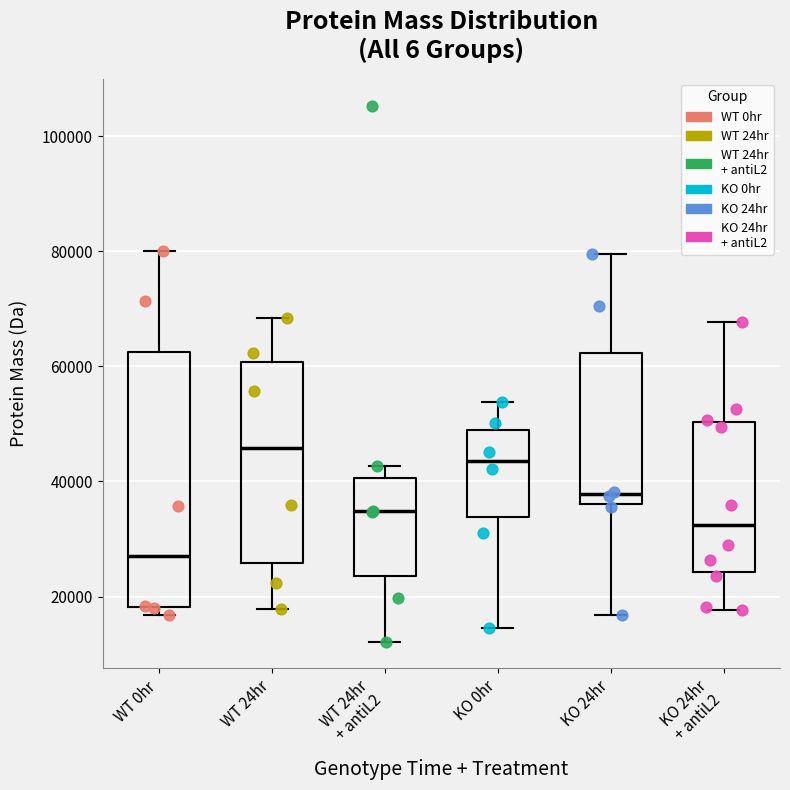

Reading left to right, read every box against the y-axis: the position of its median line, the range the box covers, and the ends of its whiskers. The values are not printed on the chart, so give them approximately, as read against the axis.

WT 0hr: median 28000, box 18000 to 62000, whiskers 16000 to 80000
WT 24hr: median 46000, box 26000 to 60000, whiskers 18000 to 68000
WT 24hr + antiL2: median 34000, box 24000 to 40000, whiskers 12000 to 42000
KO 0hr: median 44000, box 34000 to 48000, whiskers 14000 to 54000
KO 24hr: median 38000, box 36000 to 62000, whiskers 16000 to 80000
KO 24hr + antiL2: median 32000, box 24000 to 50000, whiskers 18000 to 68000